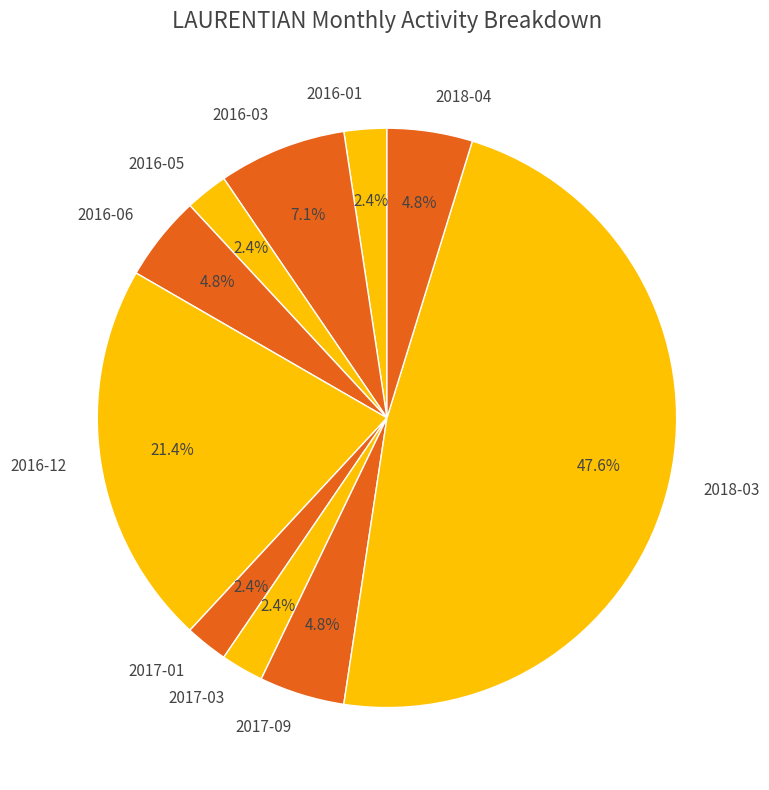

What is the largest slice in the pie chart?

2018-03